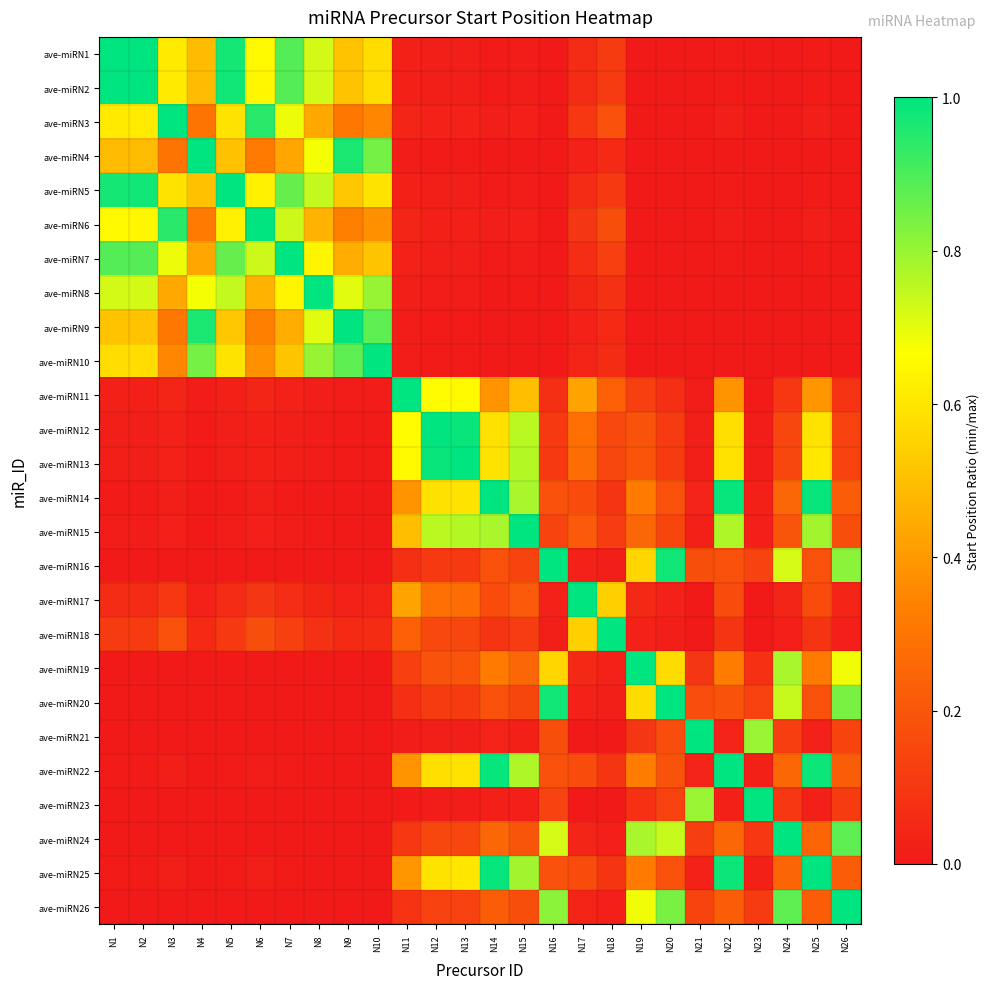

How many data points does each series have?

26